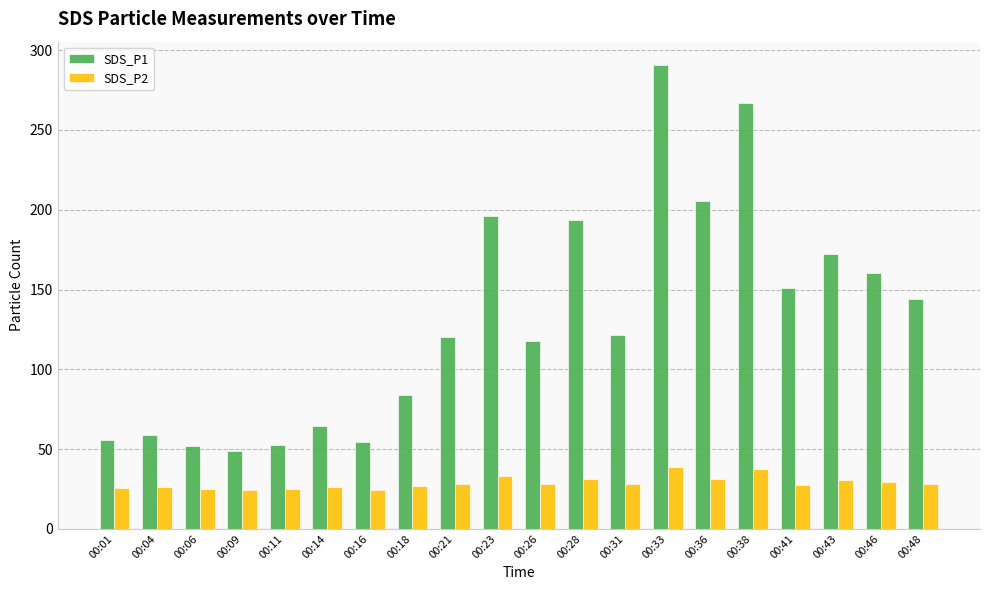

Are the bars horizontal?

No